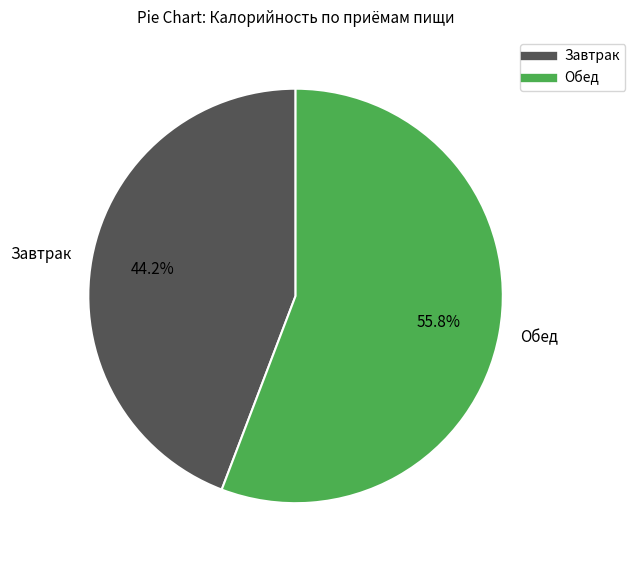

To the nearest percent, what is the difference between the largest and smallest slice percentages?

12%